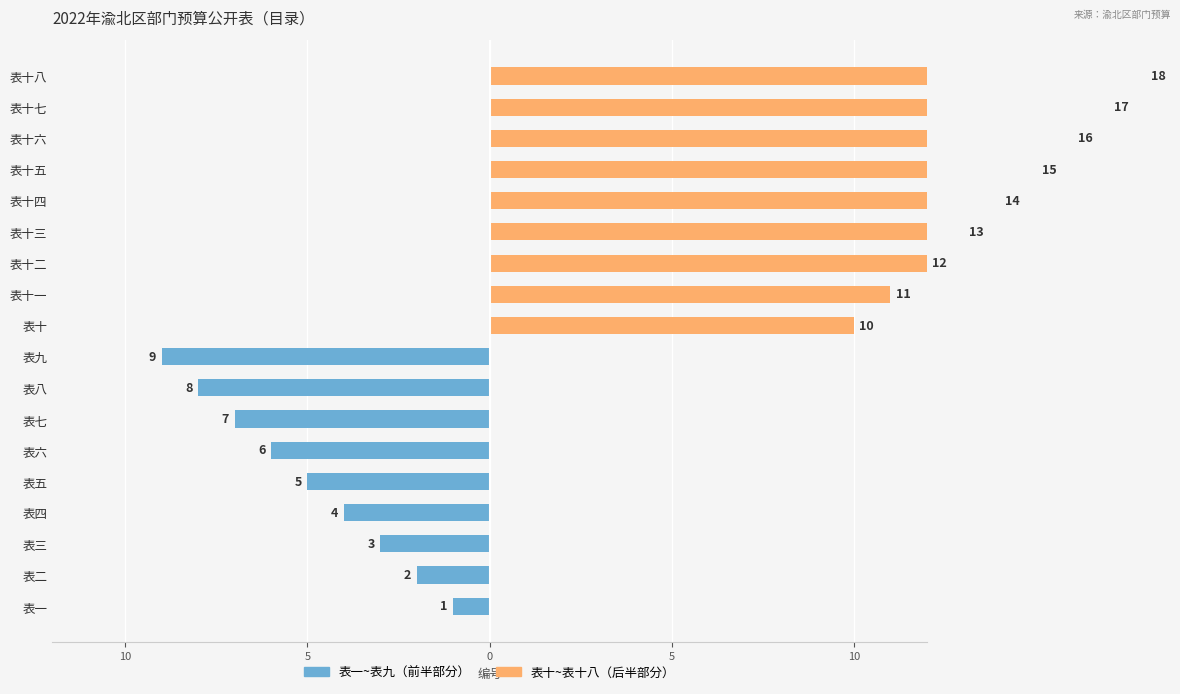

How many categories are shown in the chart?

18